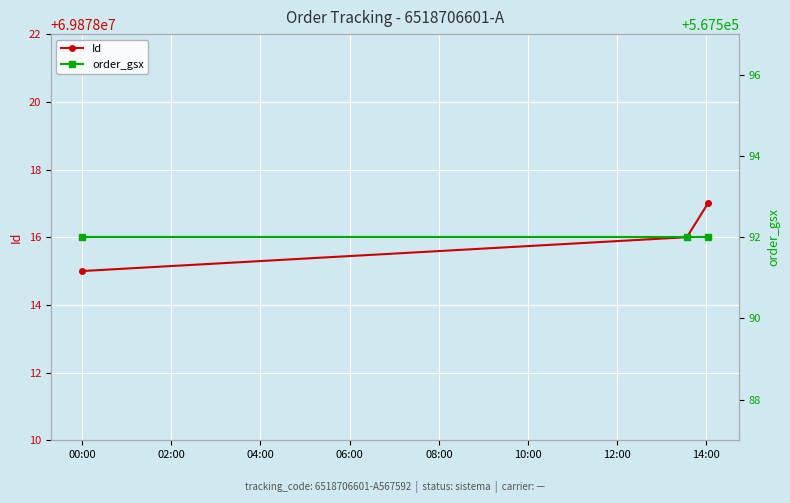

At which label is order_gsx closest to 567592?

00:00